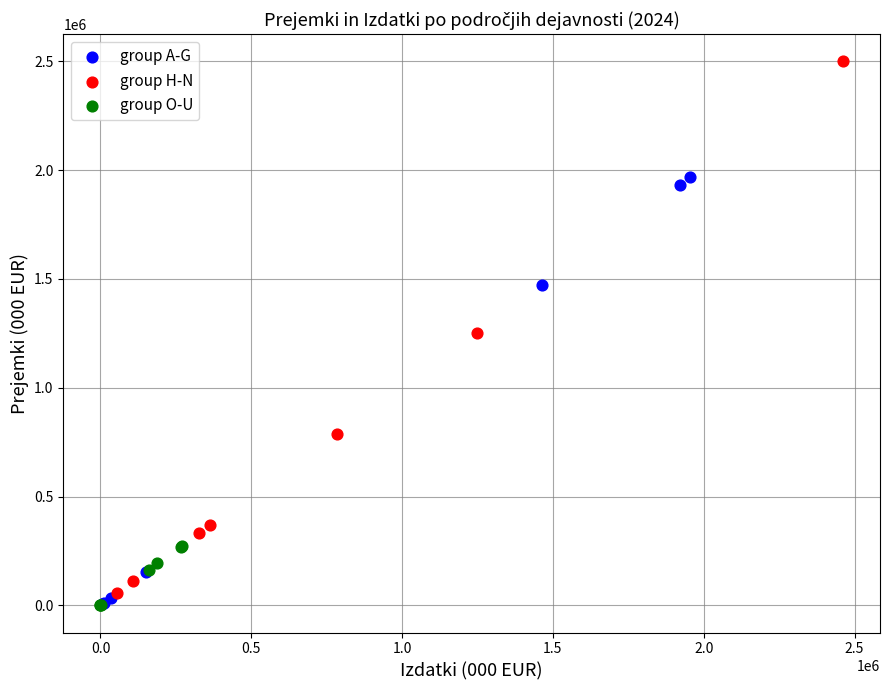

Which series reaches the maximum Y coordinate?

group H-N